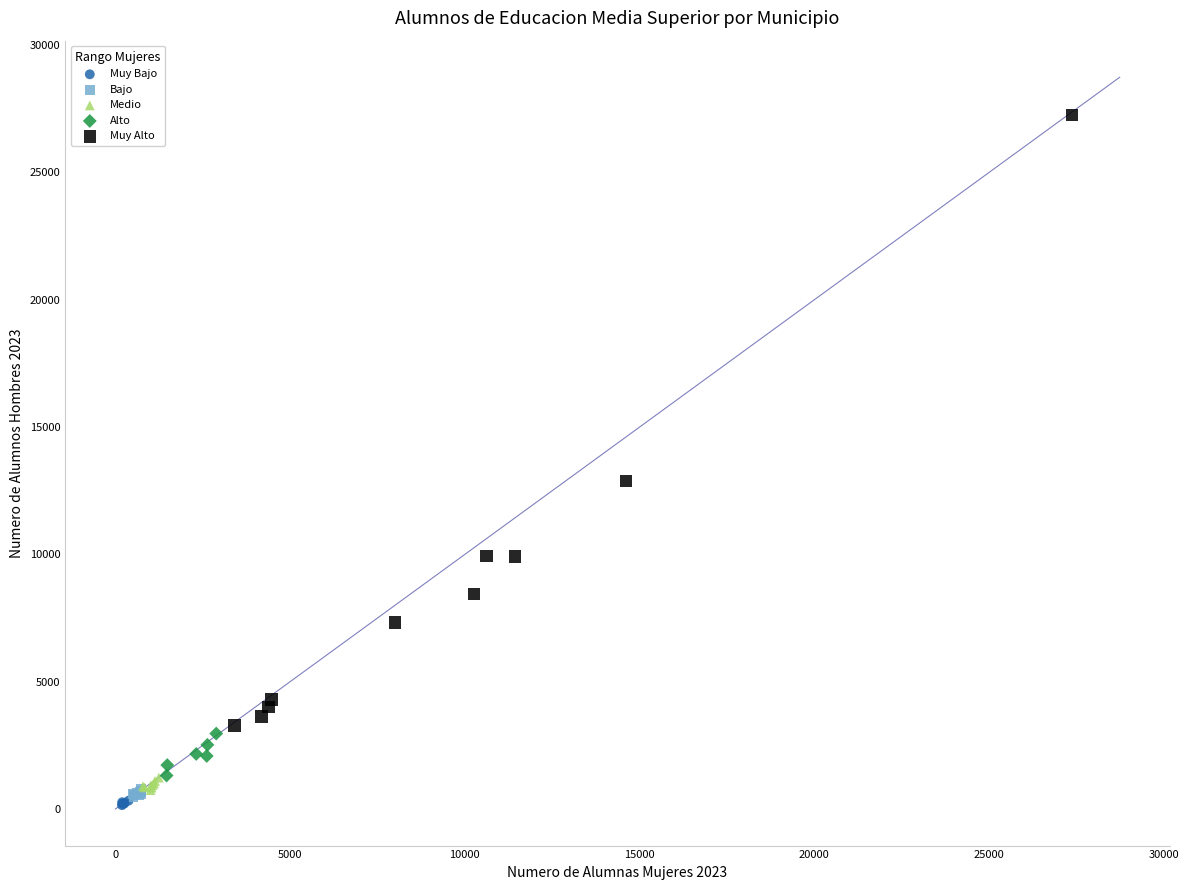

Which series contains the highest Y value?

Muy Alto